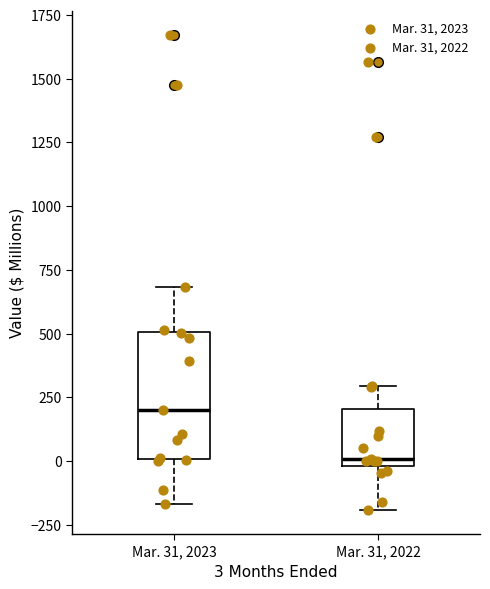

Reading left to right, transcribe this box plot: for each box, give where its median line is, the range the box spans, and where its two whiskers end, as read against the y-axis. The values are not printed on the chart, so give them approximately, as read against the axis.

Mar. 31, 2023: median 200, box 0 to 500, whiskers -150 to 700
Mar. 31, 2022: median 0 (just above the box's lower edge), box 0 to 200, whiskers -200 to 300